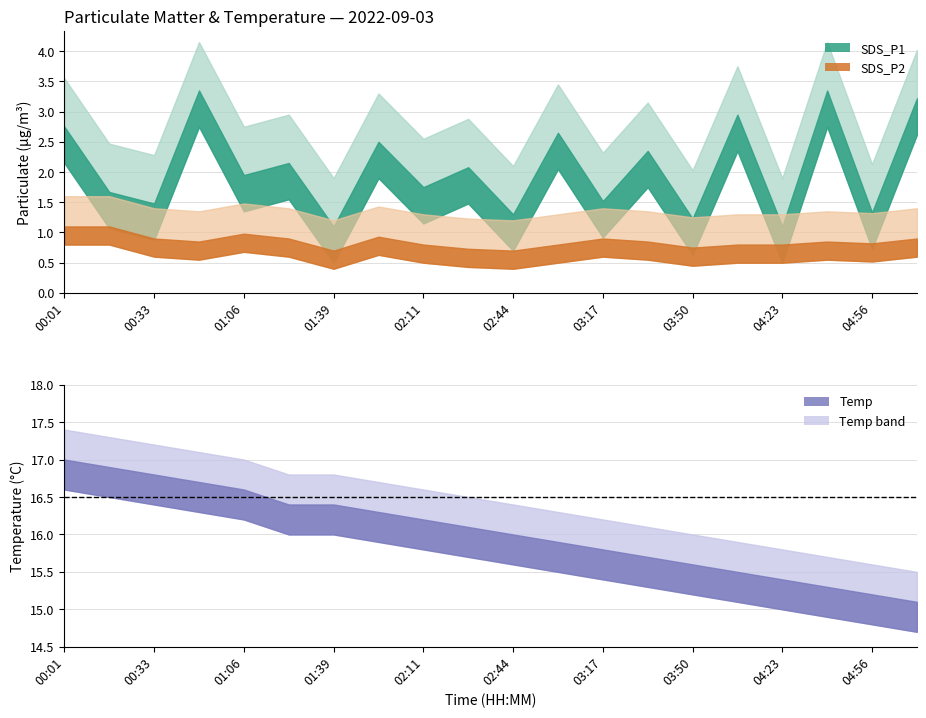

What is the label of the 3rd point from the left?

00:33